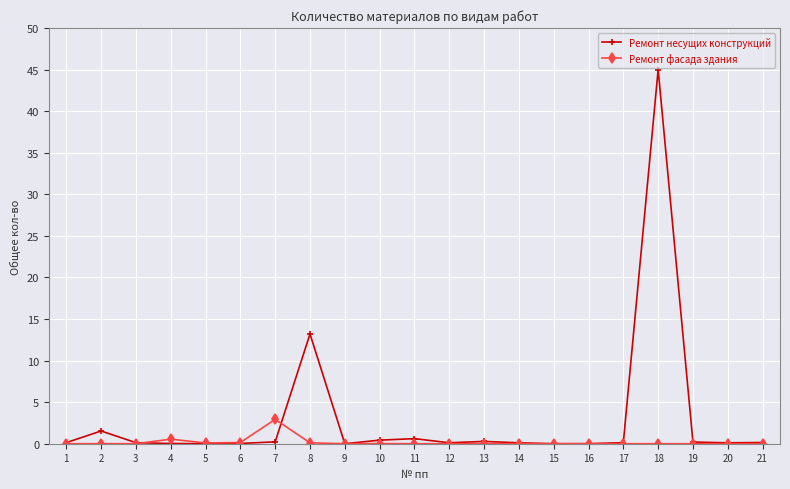

What is the value of the Ремонт несущих конструкций point at the 8th from the left?

13.2